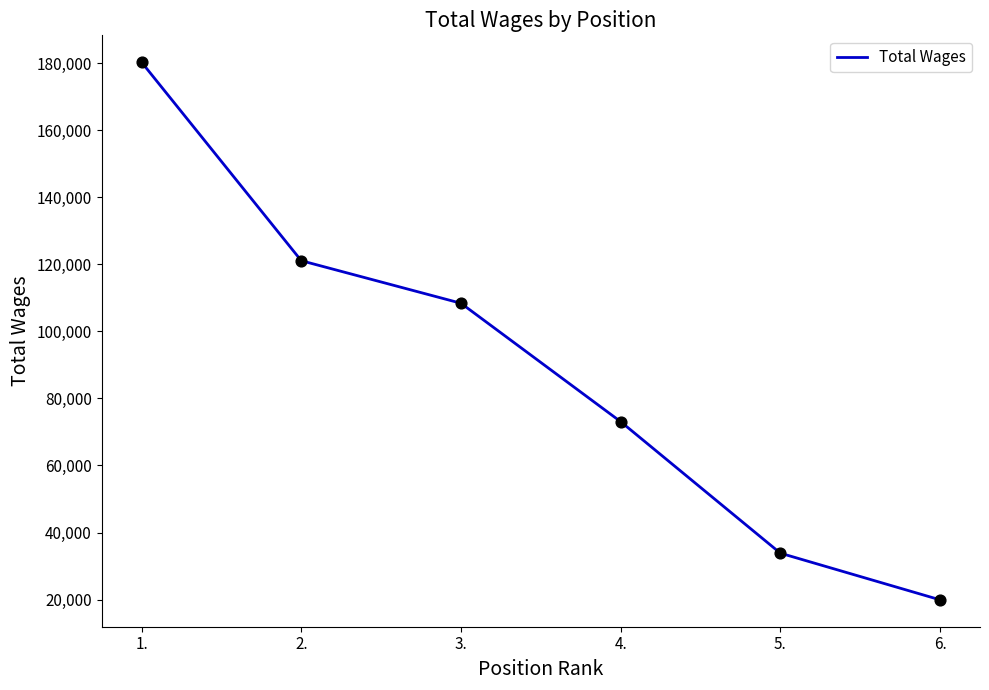

What is the ratio of the value at 4. to the value at 5.?

2.2